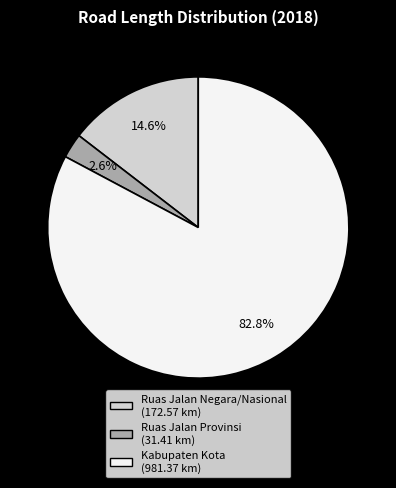

Count the number of slices in the pie.

3